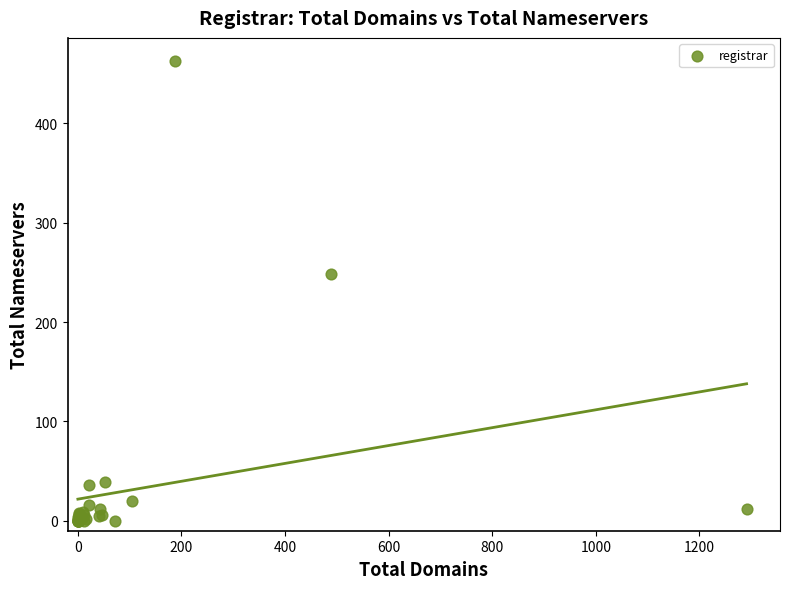

What Y value in the scatter plot is closest to 231?

248